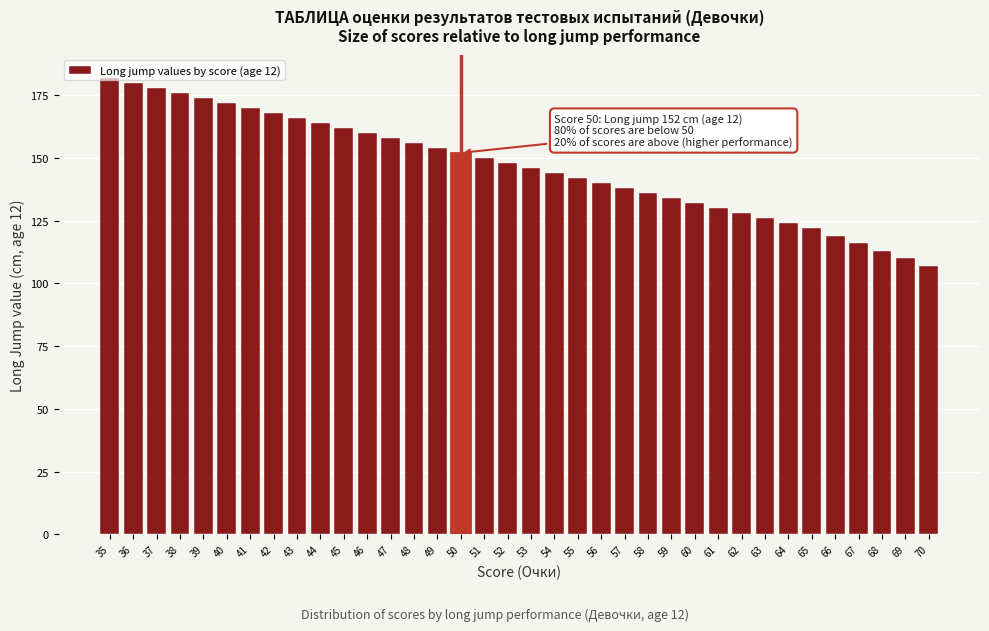

What is the greatest value displayed?

182